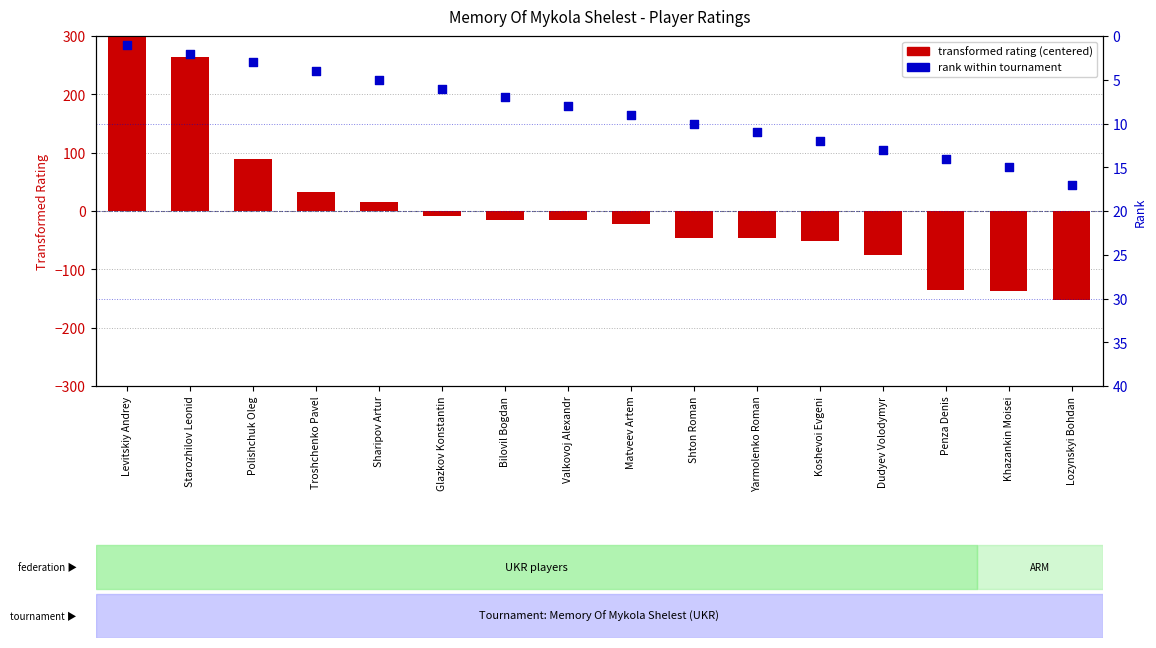

Is the value of transformed rating (centered) at Penza Denis greater than the value of rank within tournament at Valkovoj Alexandr?

No